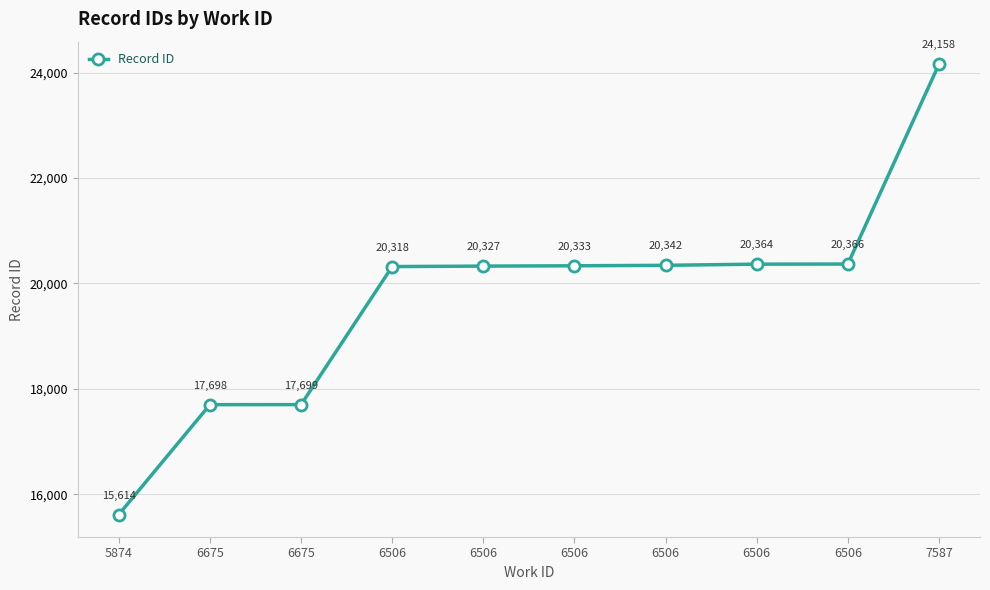

Read the value at 6506.

20318